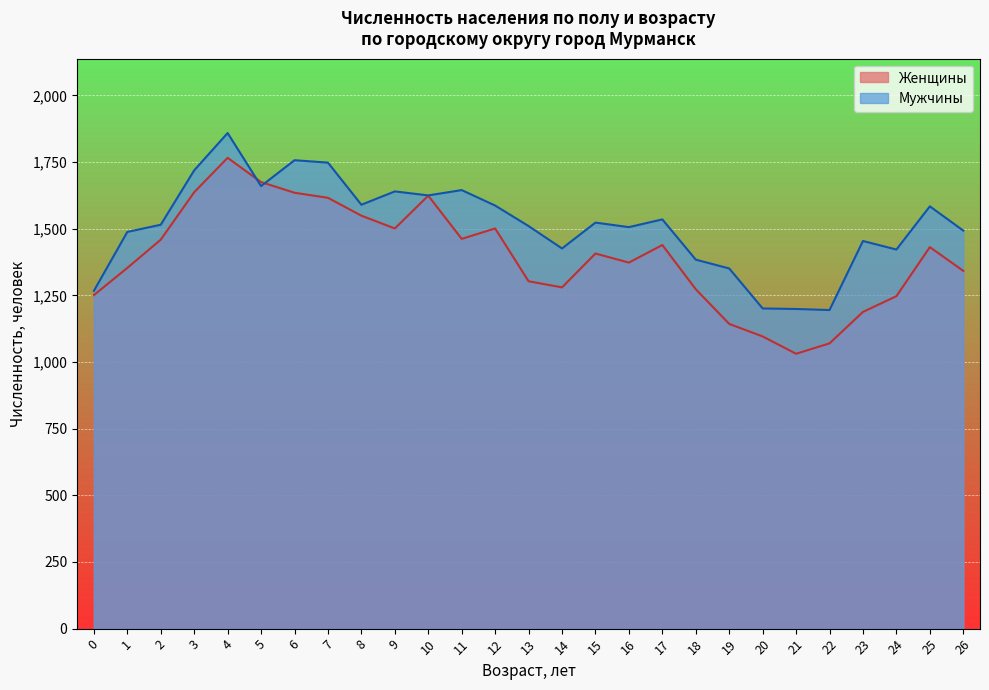

What is the sum of the Мужчины values at 18 and 1?

2872